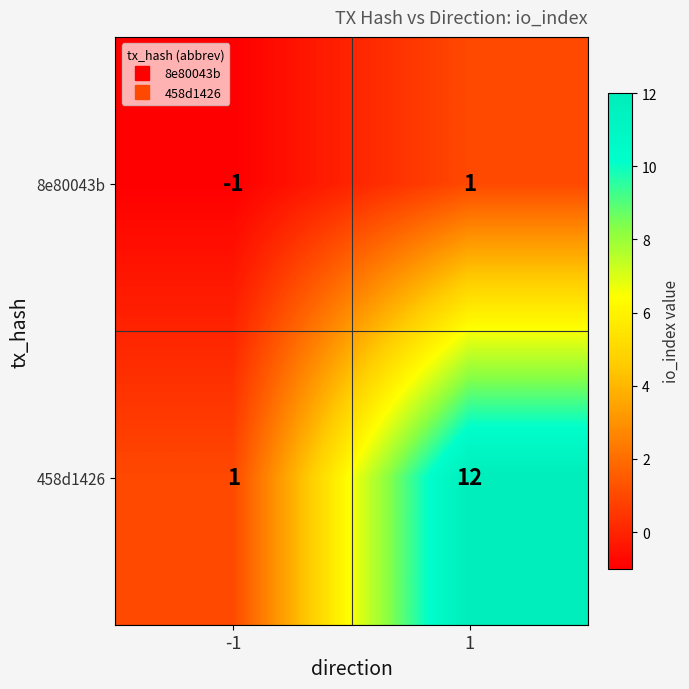

What is the highest value of the 458d1426 series?

12